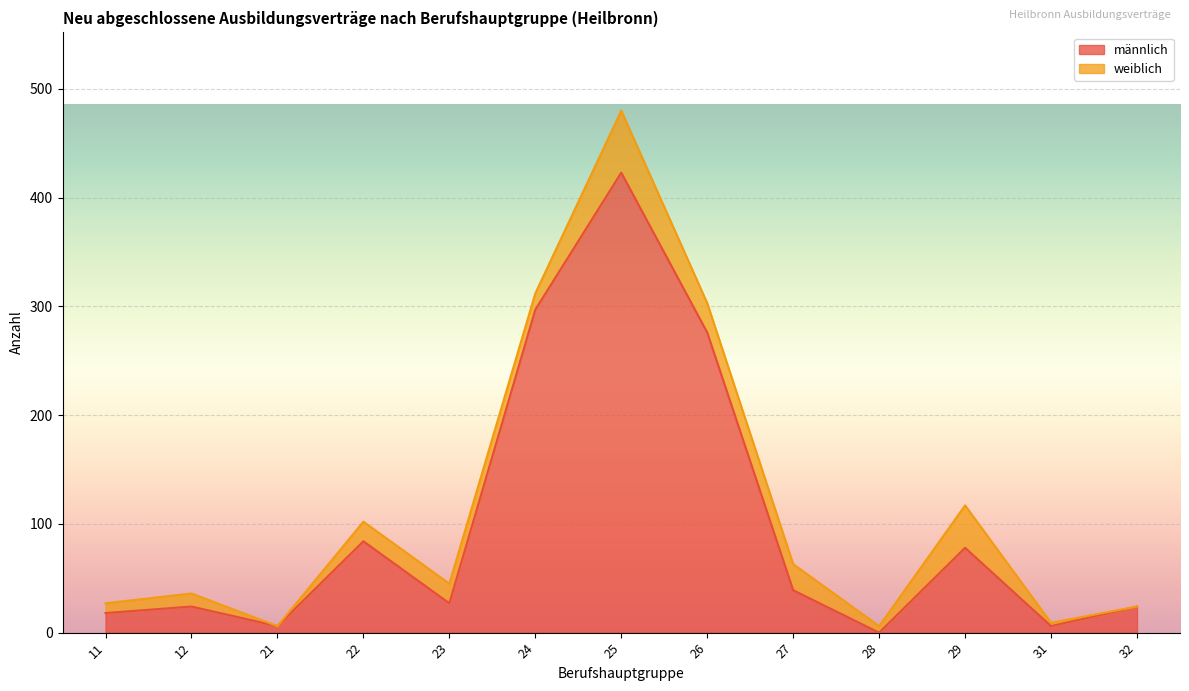

Approximately how many times larger is the value at 31 compared to 22?

0.1